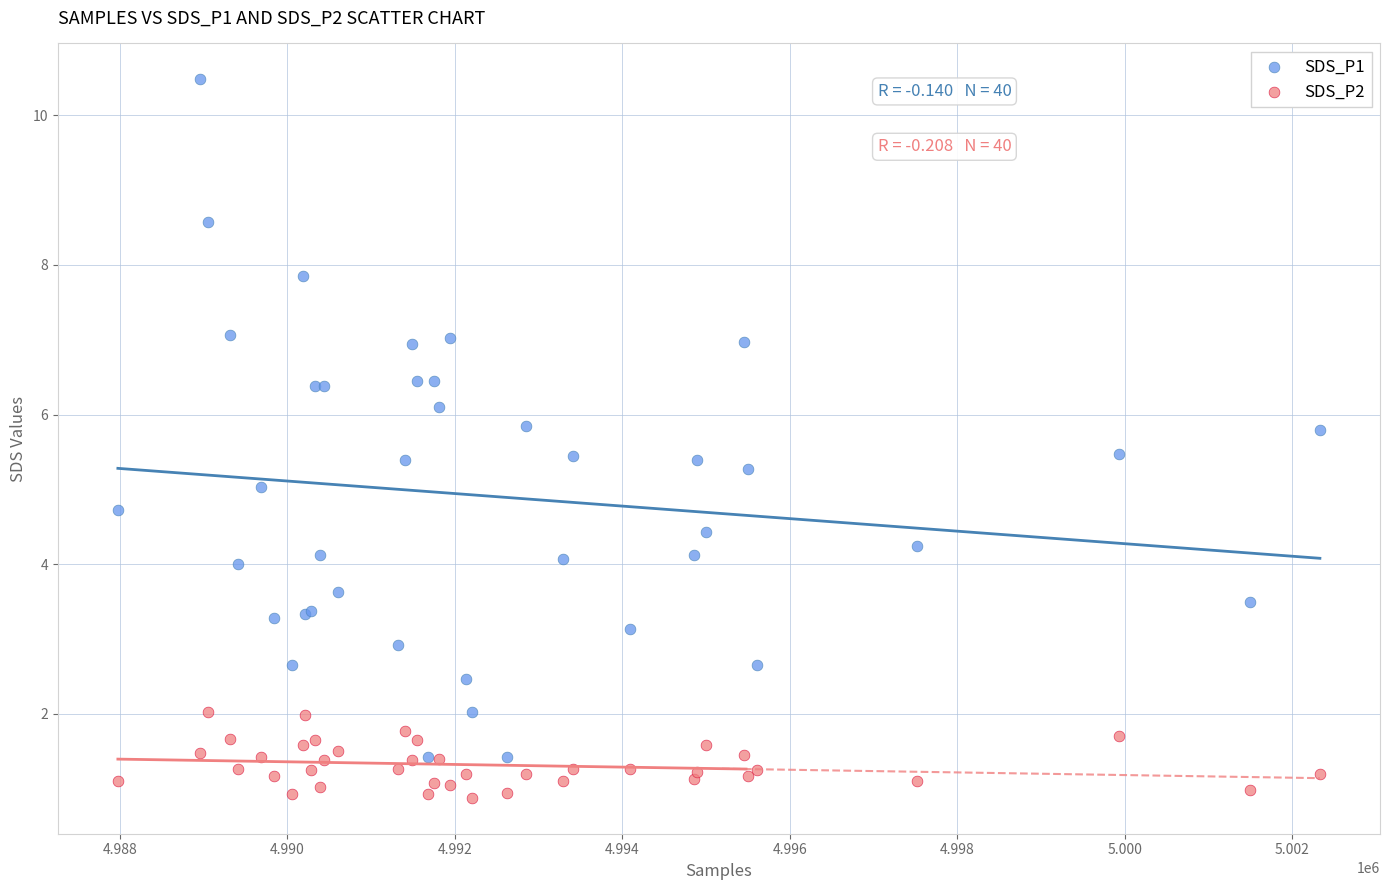

What are all the series names shown in the legend?

SDS_P1, SDS_P2